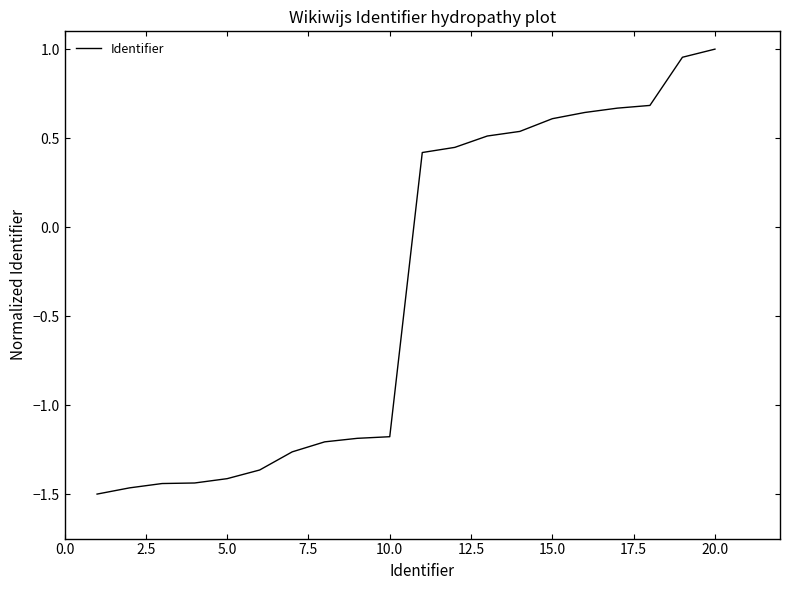

What is the difference between the maximum and minimum values?

2.5